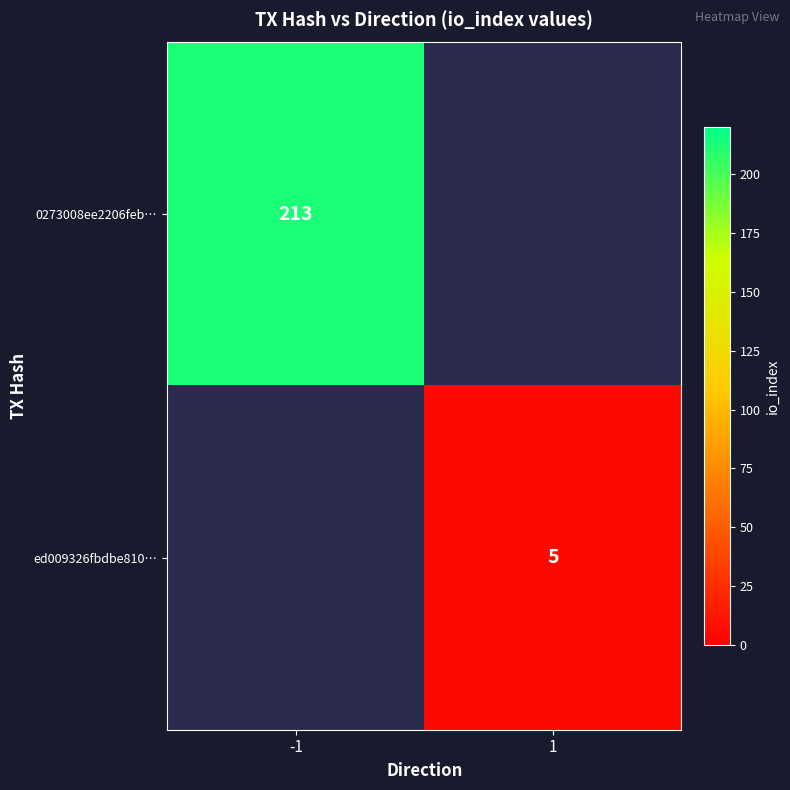

The ed009326fbdbe810… series shows 3 at 1. True or false?

False